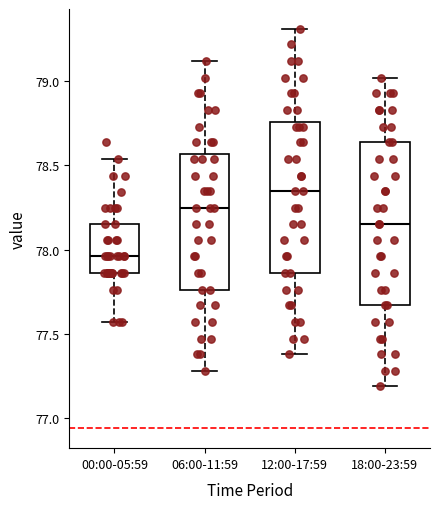

Which box's median line is the highest?

12:00-17:59